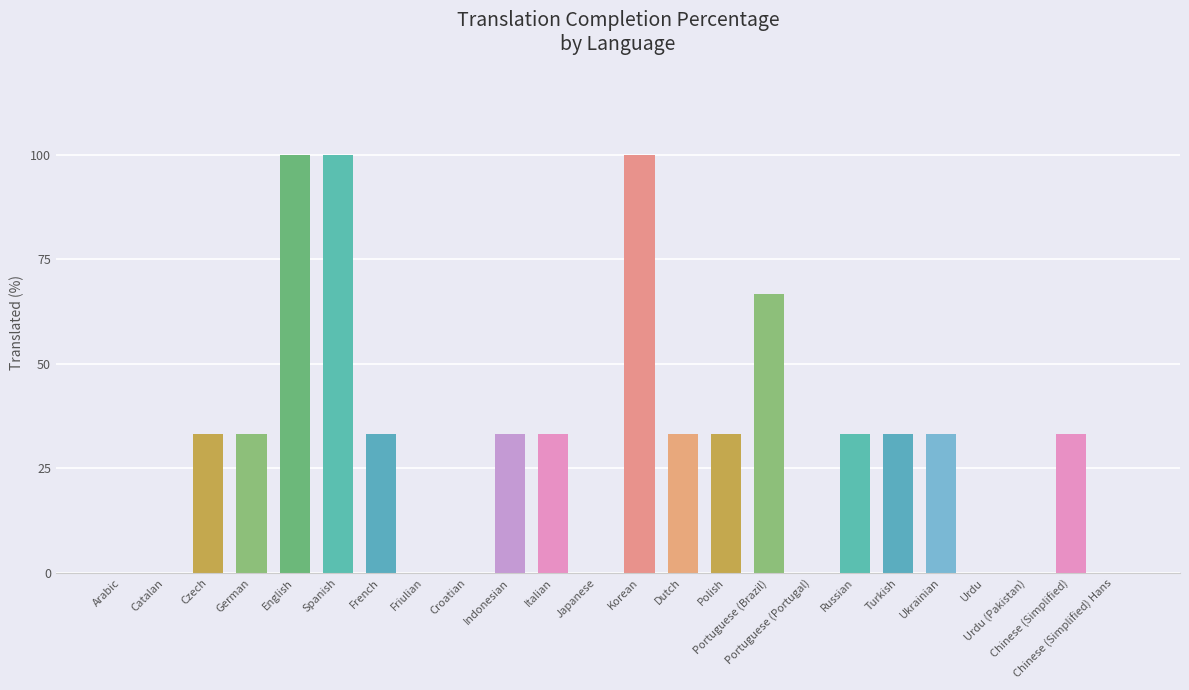

How many categories are shown in the chart?

24